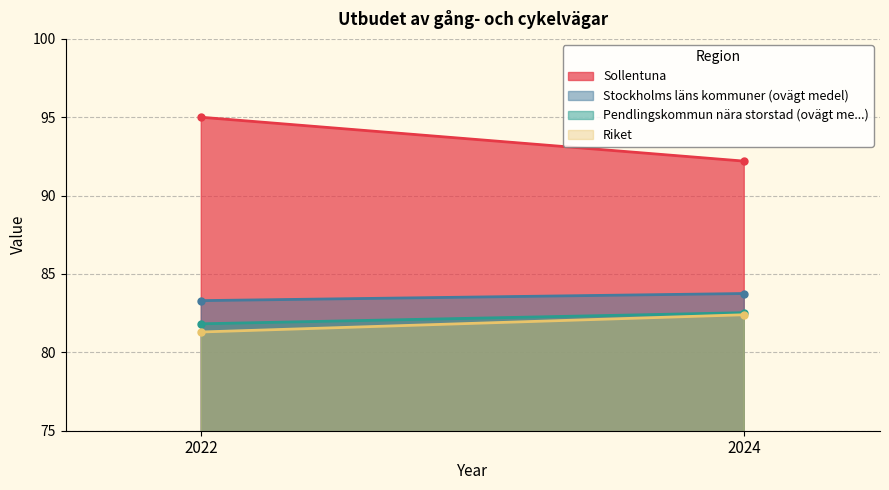

Is it true that Sollentuna equals 95.0 at 2022?

True